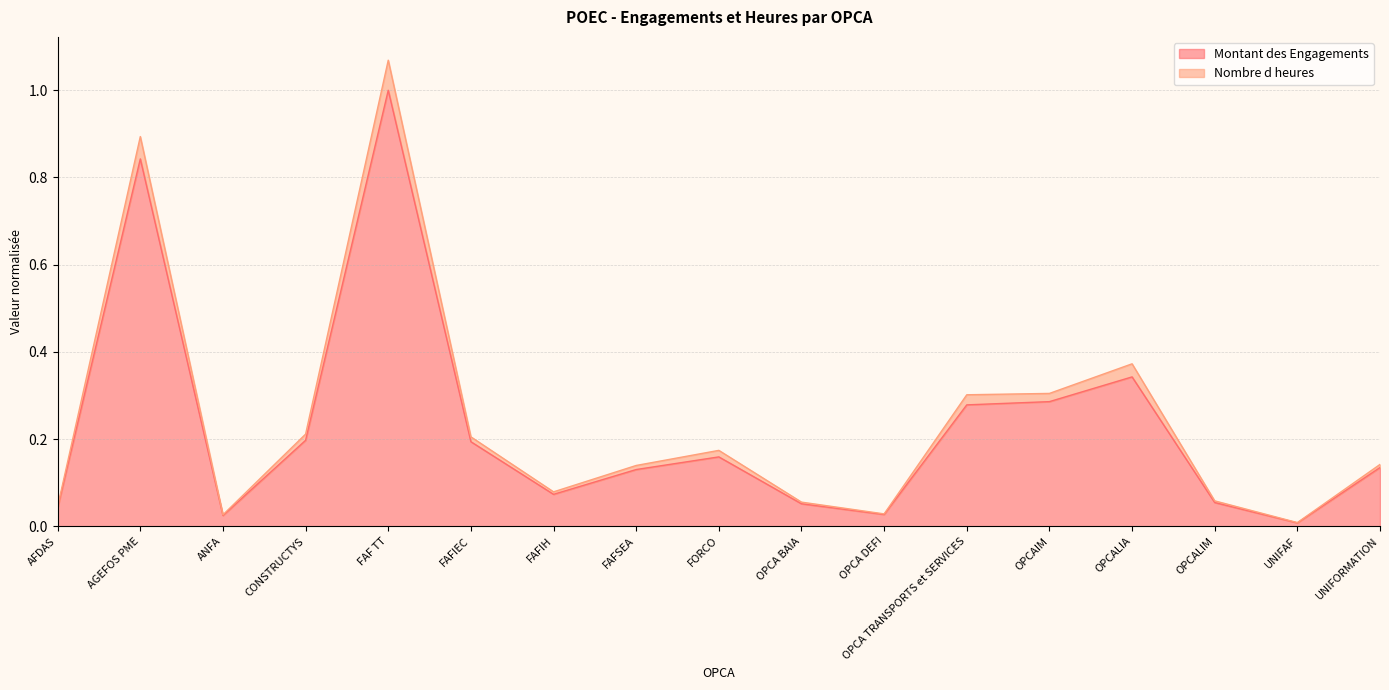

What are all the series names shown in the legend?

Montant des Engagements, Nombre d heures